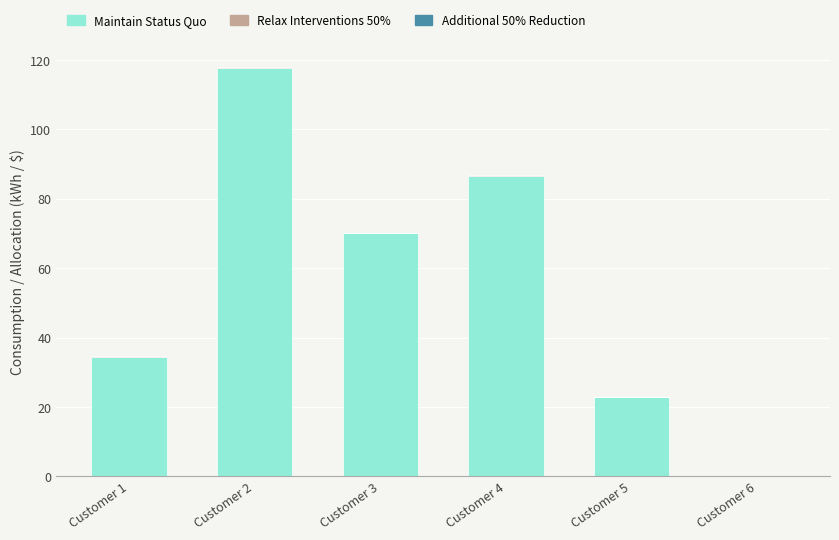

The Maintain Status Quo series shows 86.6 at Customer 4. True or false?

True